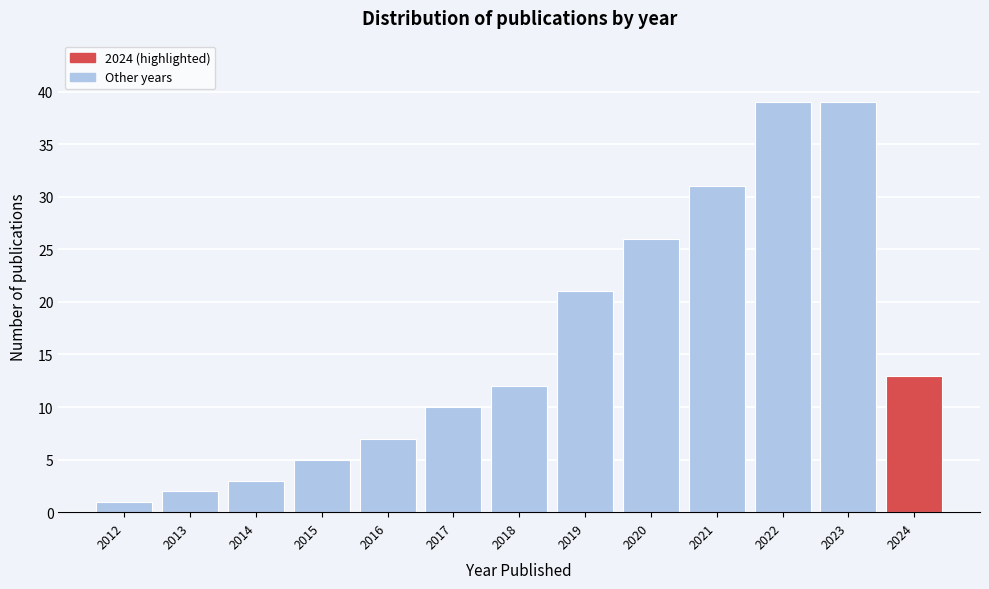

Reading left to right, list all the values displayed in this chart.

1	2	3	5	7	10	12	21	26	31	39	39	13